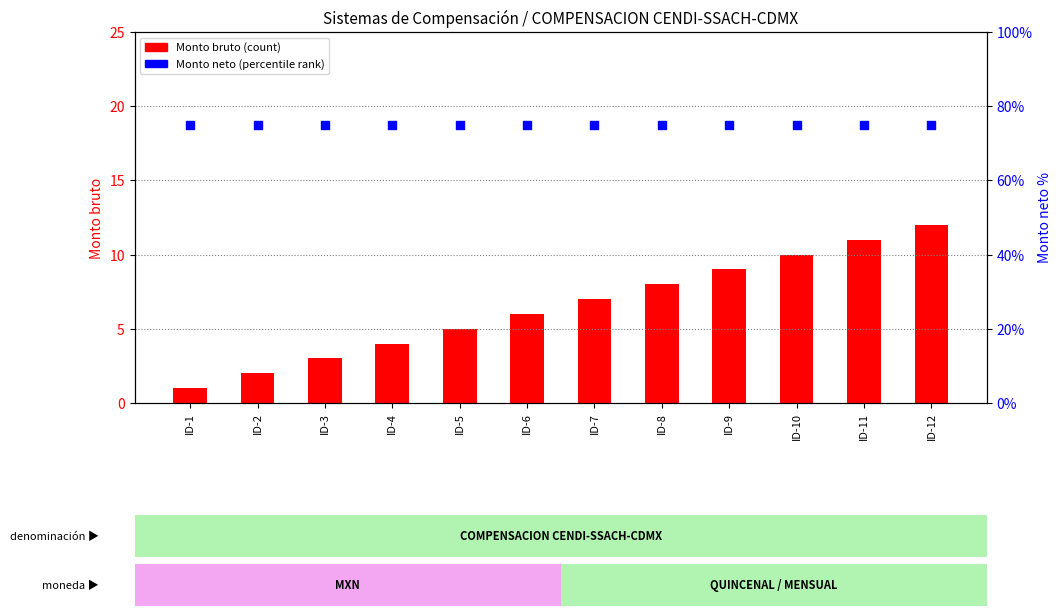

At which category is the sum across all series the highest?

ID-12